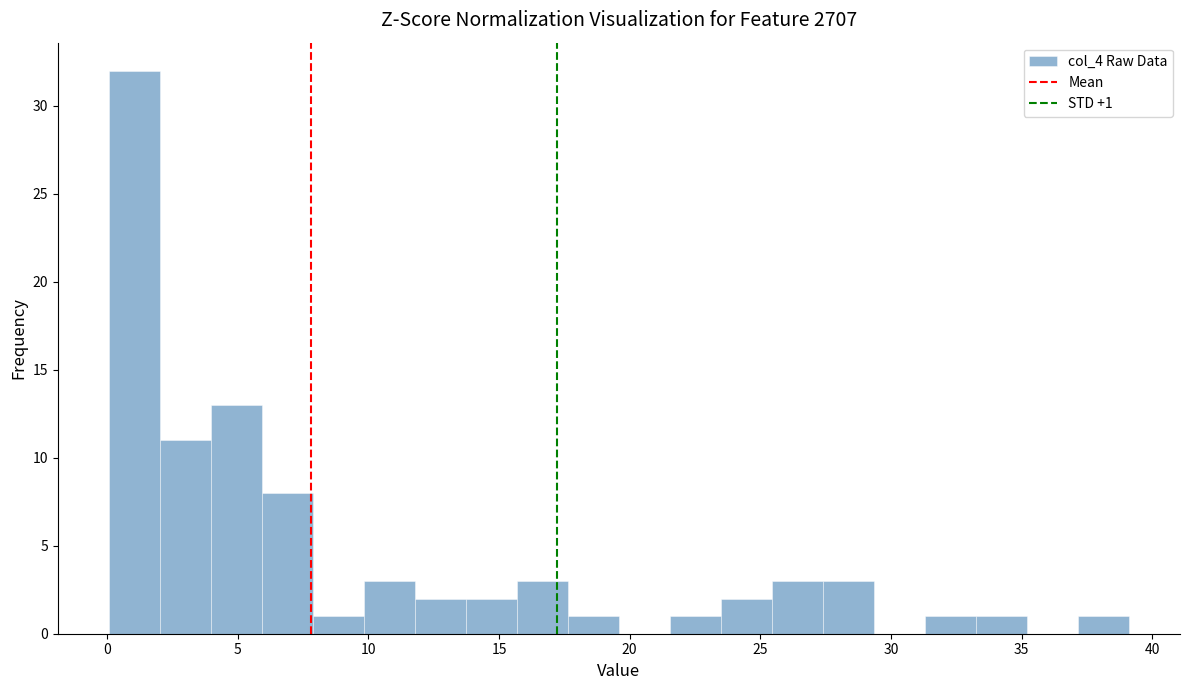

Read against the x-axis, roughly where is the centre of the tallest bar?

1.0